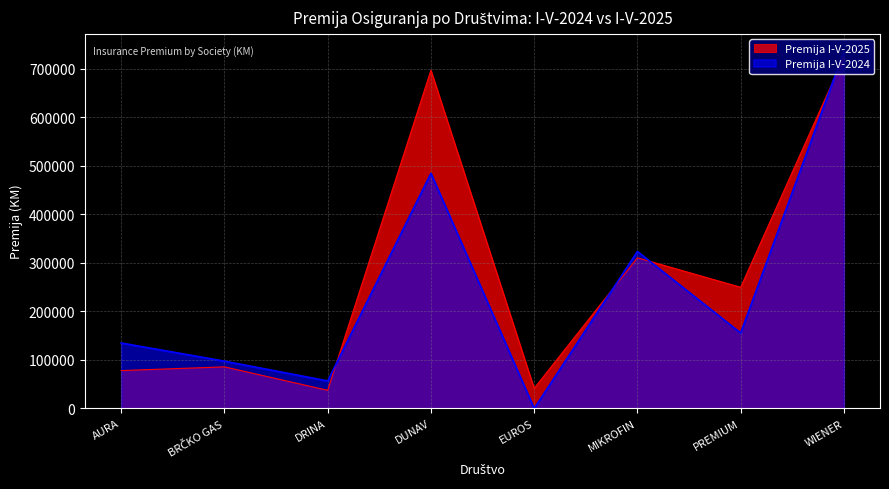

In Premija I-V-2025, how many points are higher than both neighbors (excluding endpoints)?

3